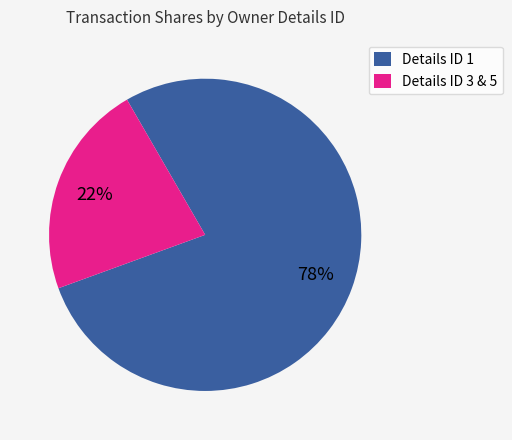

Which category has the biggest portion of the pie?

Details ID 1